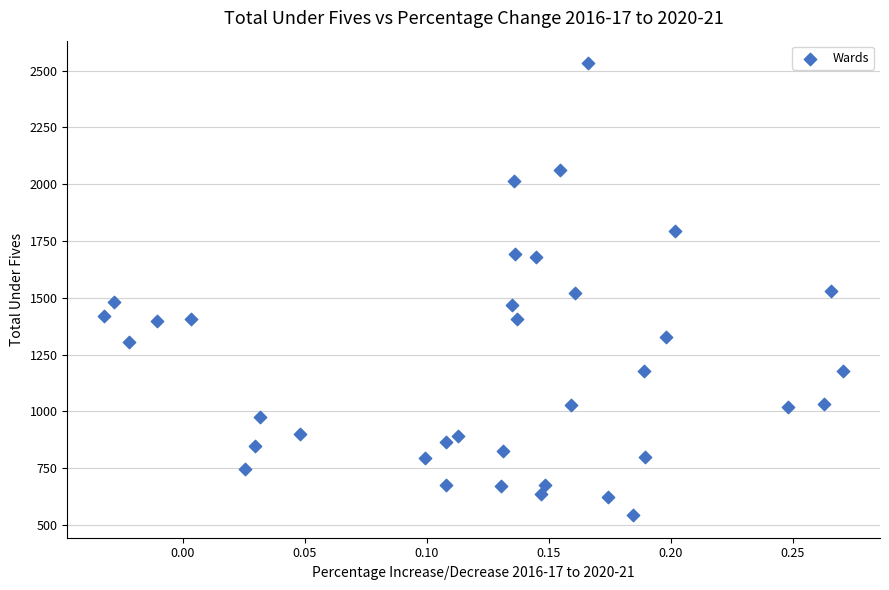

What is the range of Y values (max minus min)?

1988